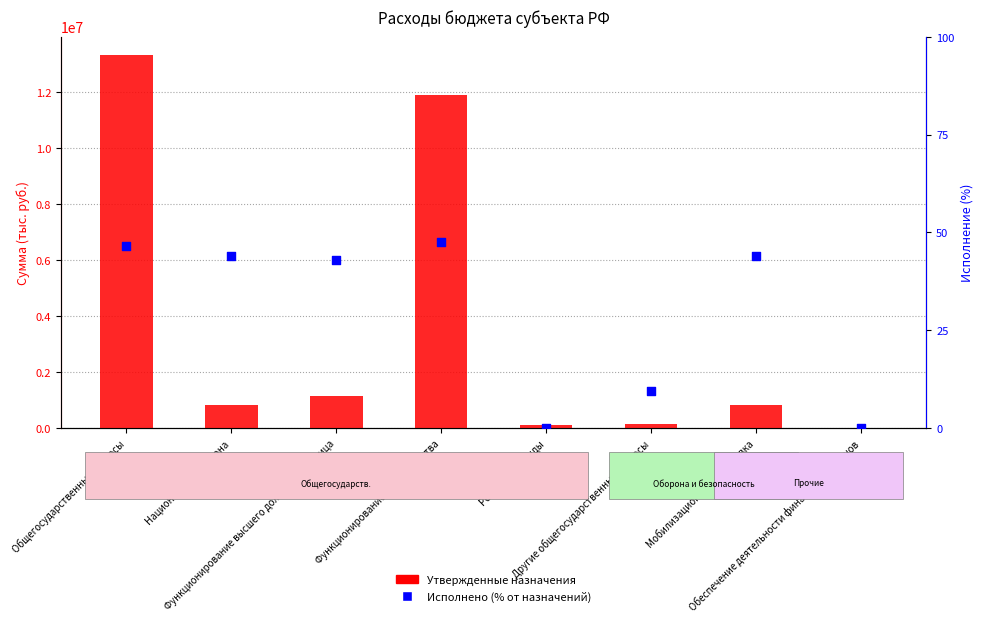

At which category is the sum across all series the highest?

Общегосударственные вопросы